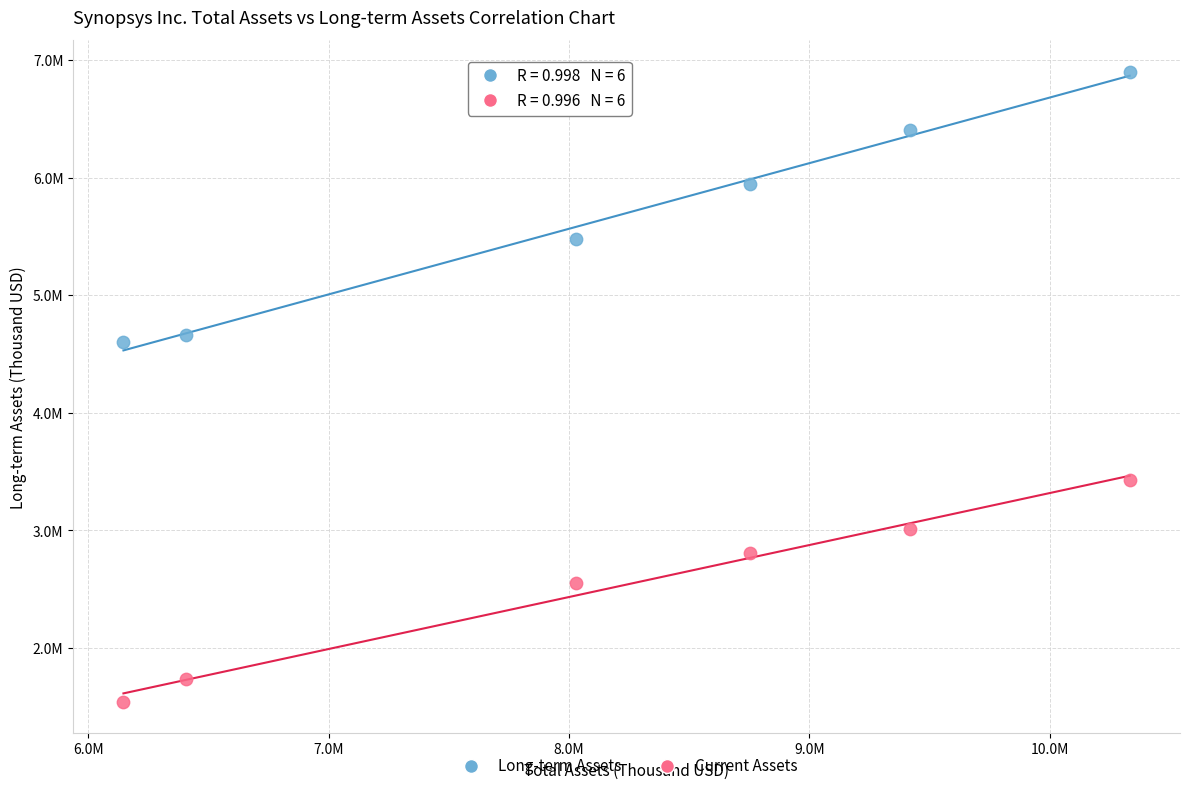

Which series reaches the minimum Y coordinate?

Current Assets